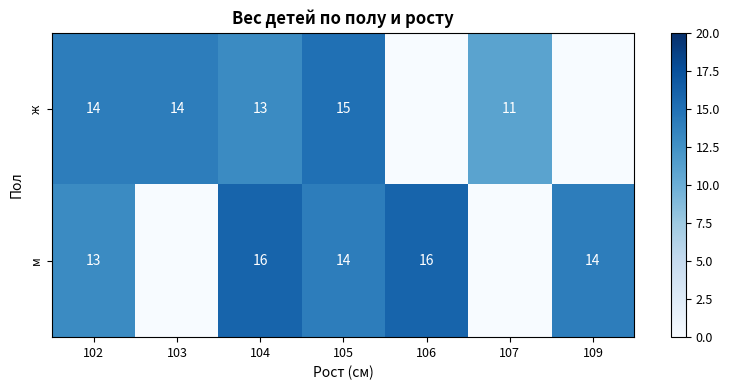

Is the value of м at 105 greater than the value of ж at 105?

No